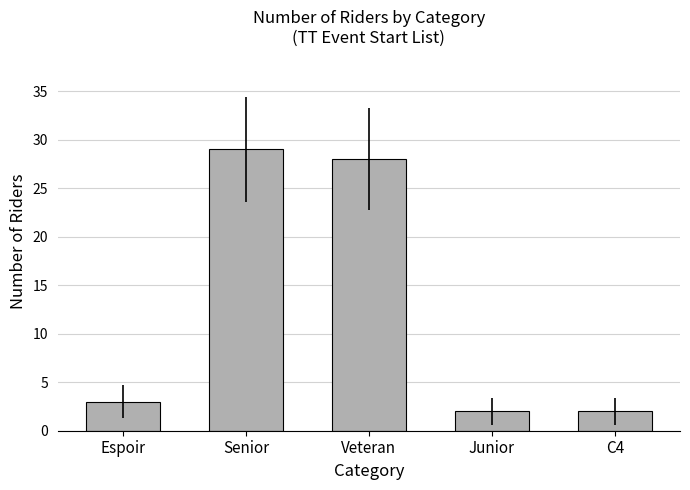

What is the average value?

13